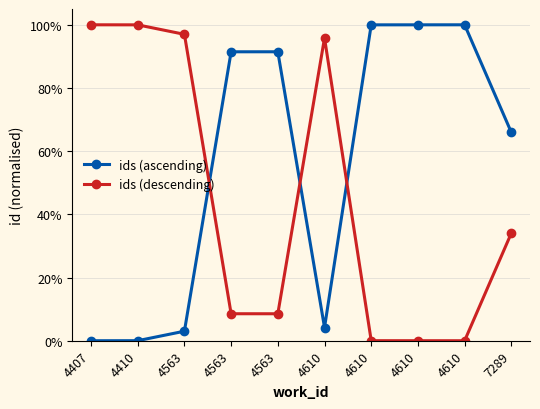

Is this an area chart (filled region under the line)?

No